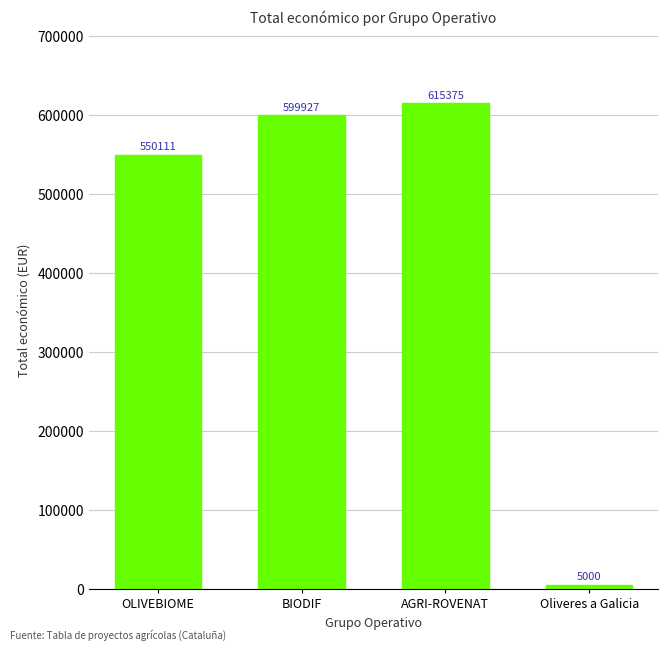

Rank the categories by value from highest to lowest.

AGRI-ROVENAT, BIODIF, OLIVEBIOME, Oliveres a Galicia